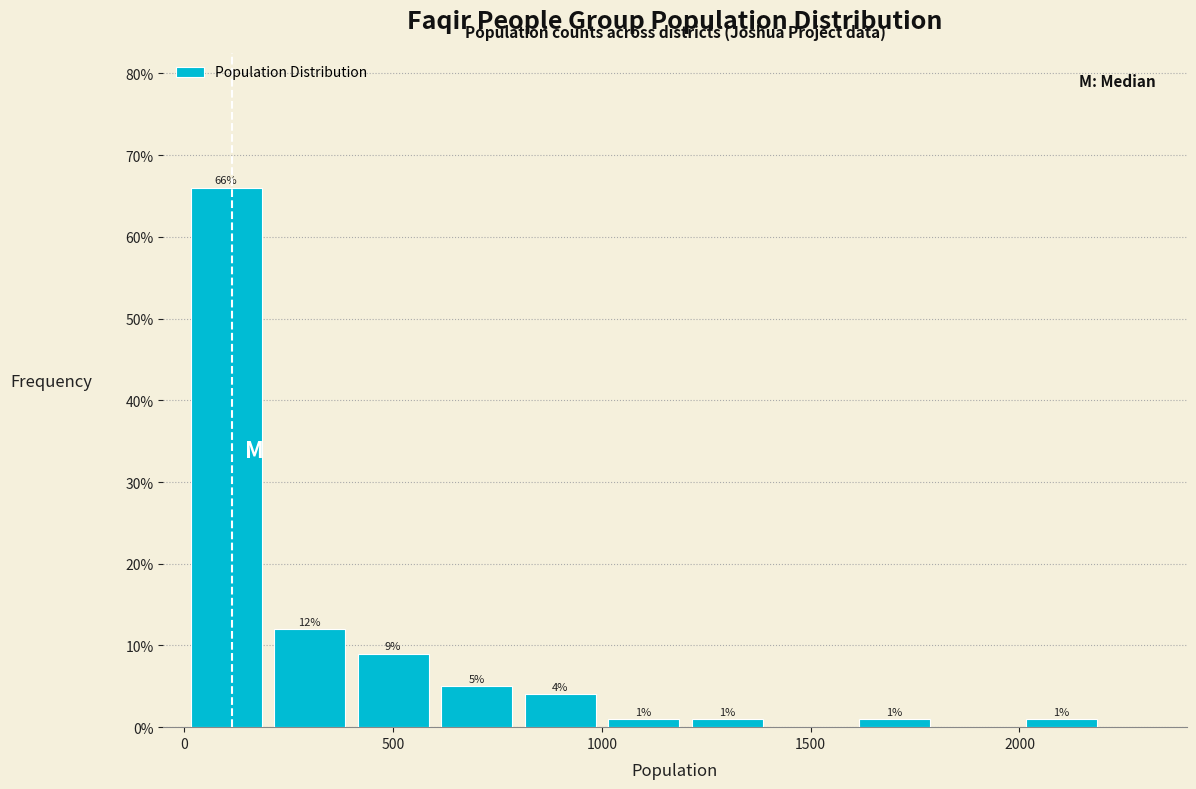

Which range on the x-axis has the tallest bar?

0 to 200